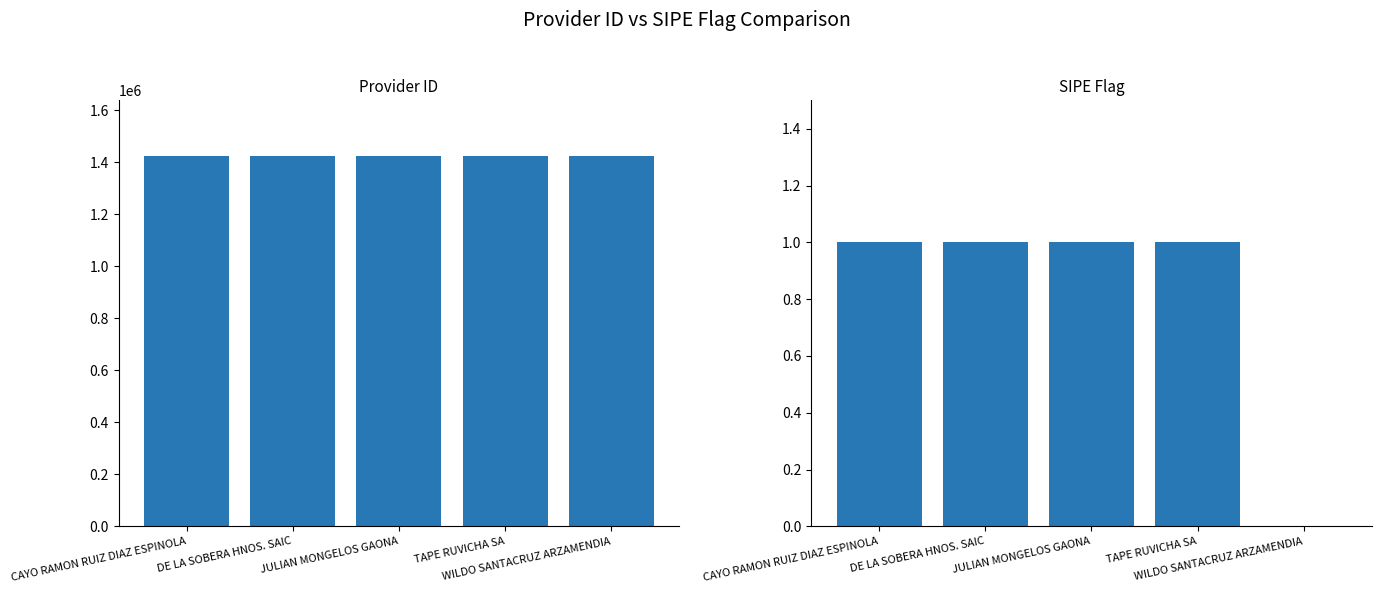

Are the bars grouped side by side (vs. stacked)?

No